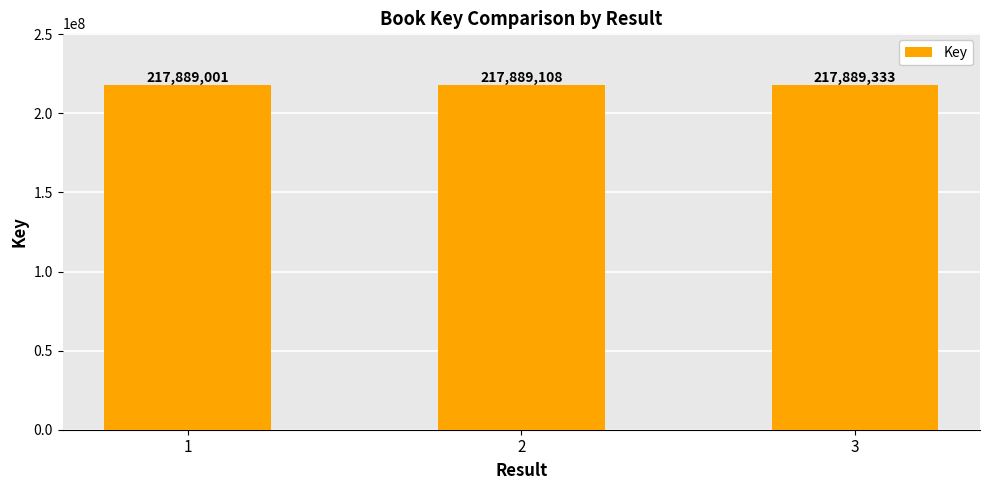

At which label is the value closest to 217889167?

2